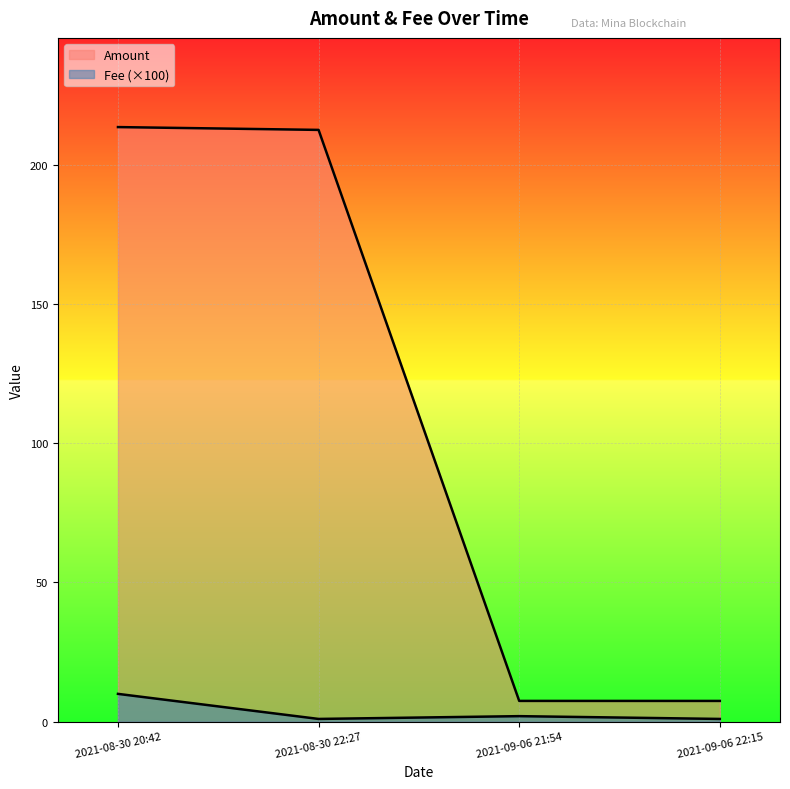

How many lines are shown in the chart?

2